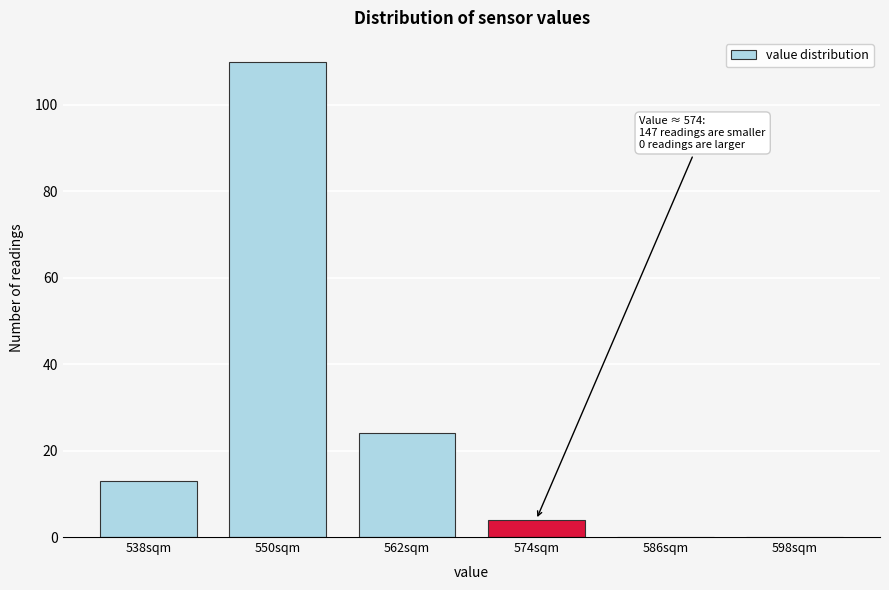

Reading left to right, what are all the values shown in this chart?

538sqm=13	550sqm=110	562sqm=24	574sqm=4	586sqm=0	598sqm=0